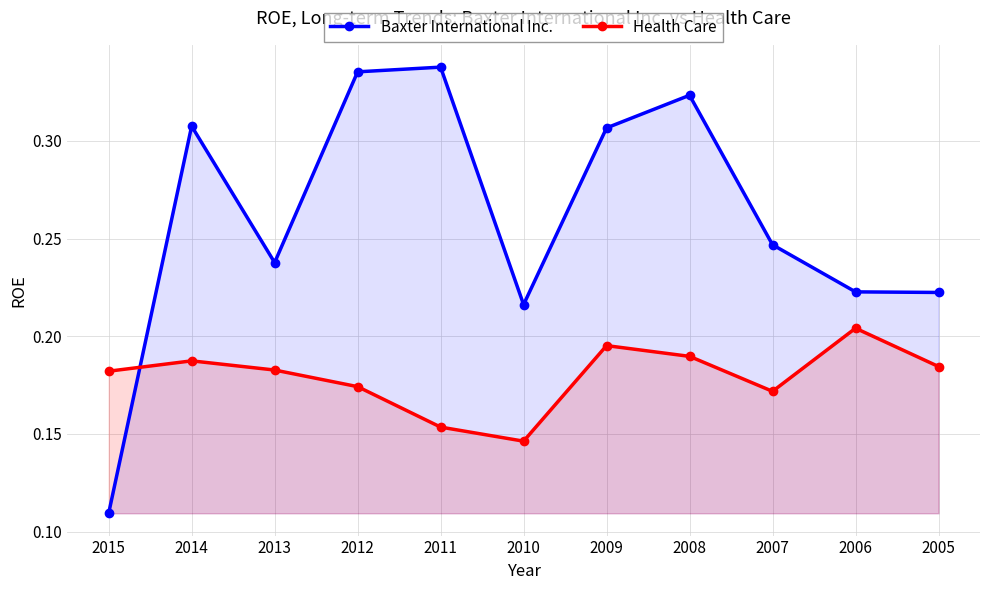

List the labels in order of Health Care value, smallest first.

2010, 2011, 2007, 2012, 2015, 2013, 2005, 2014, 2008, 2009, 2006